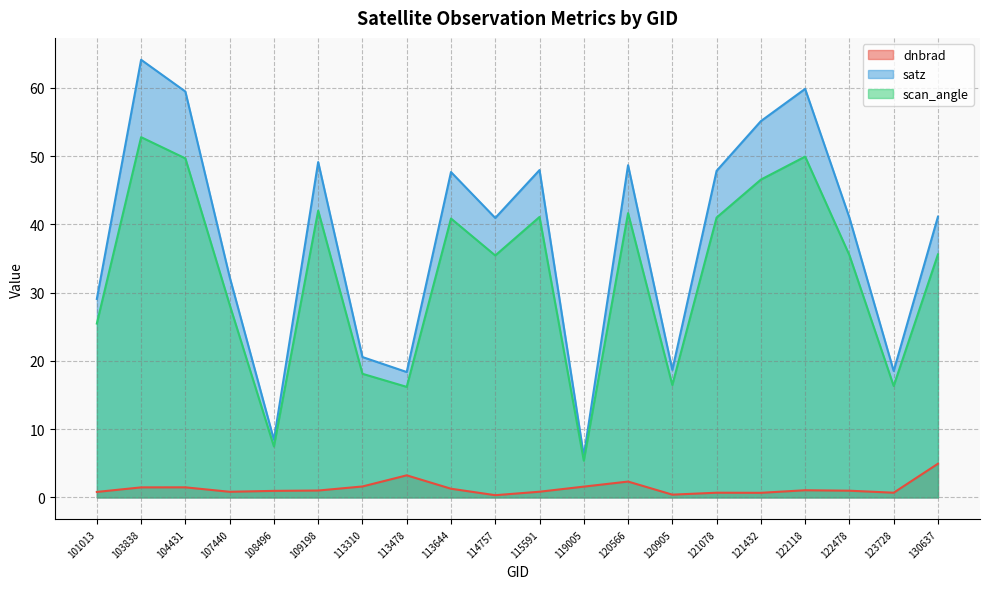

Between 107440 and 108496, which series saw the biggest shift?

satz